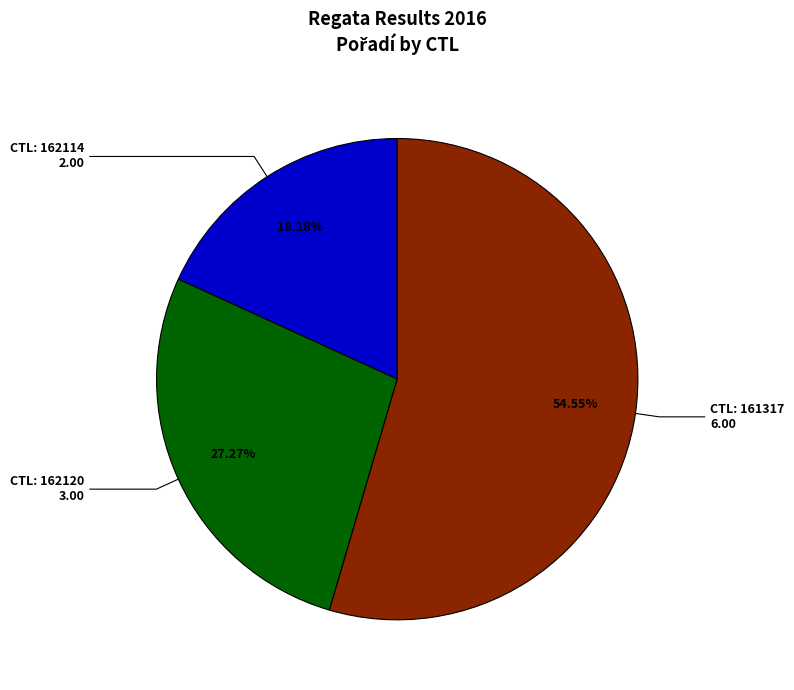

Is there a majority slice in this chart?

Yes